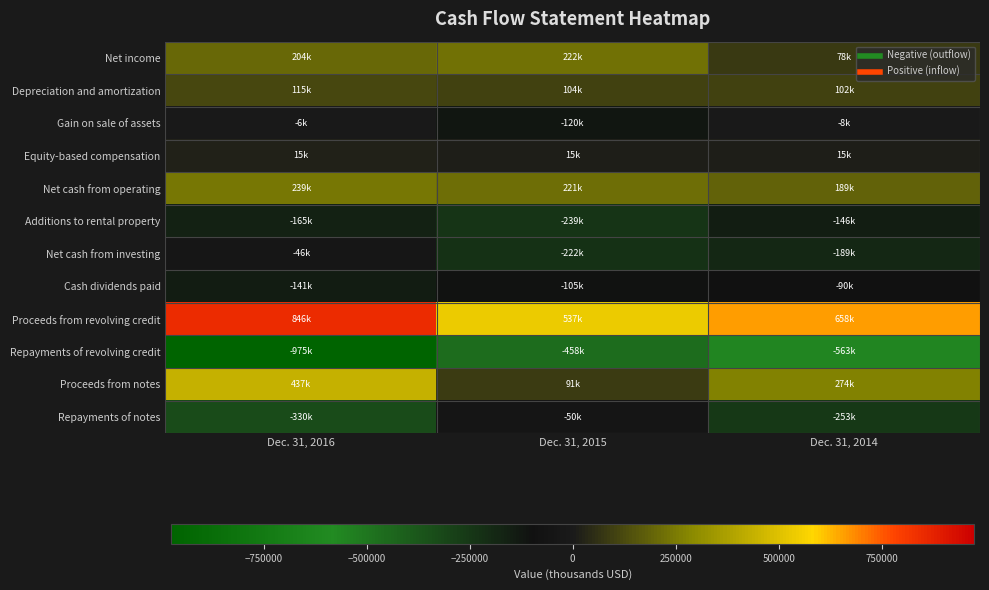

Rank the series at Dec. 31, 2015 from highest to lowest value.

Proceeds from revolving credit, Net income, Net cash from operating, Depreciation and amortization, Proceeds from notes, Equity-based compensation, Repayments of notes, Cash dividends paid, Gain on sale of assets, Net cash from investing, Additions to rental property, Repayments of revolving credit